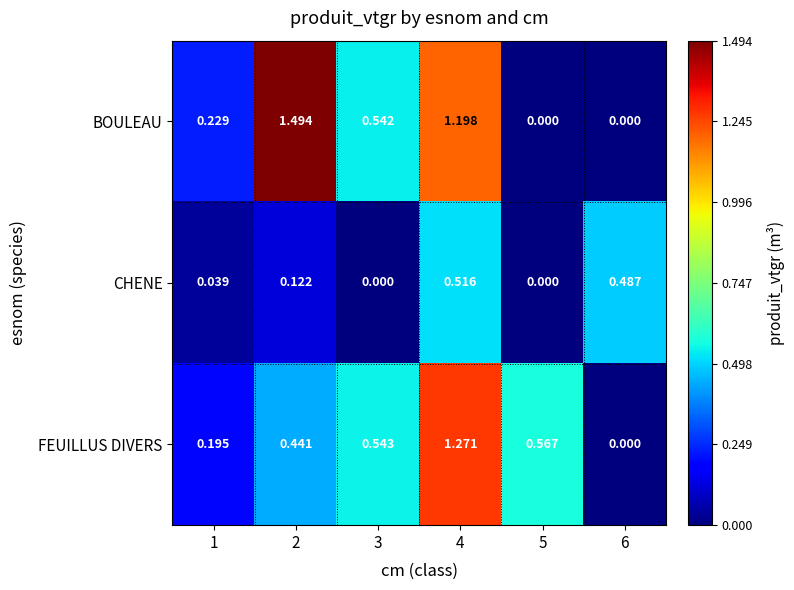

Which series has the largest total across all categories?

BOULEAU